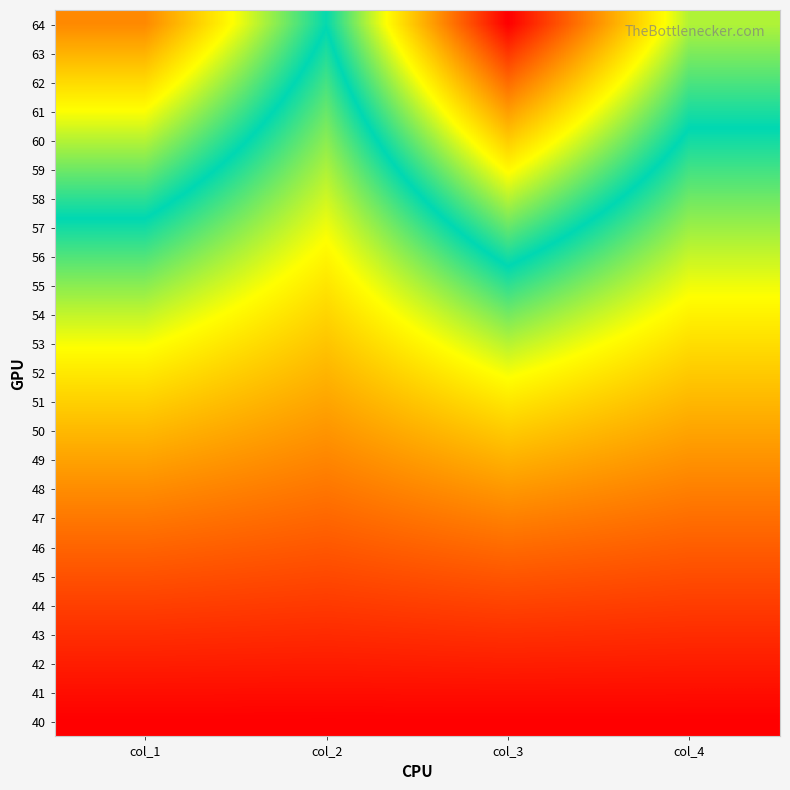

Count the number of data series in this chart.

25